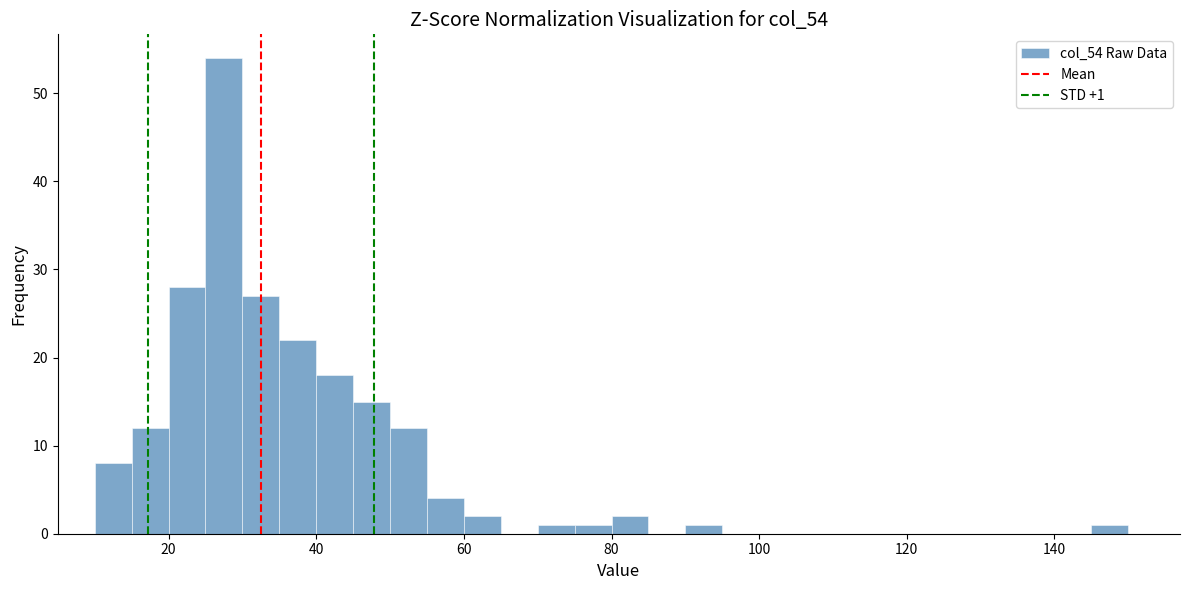

Read against the x-axis, roughly where is the centre of the tallest bar?

28